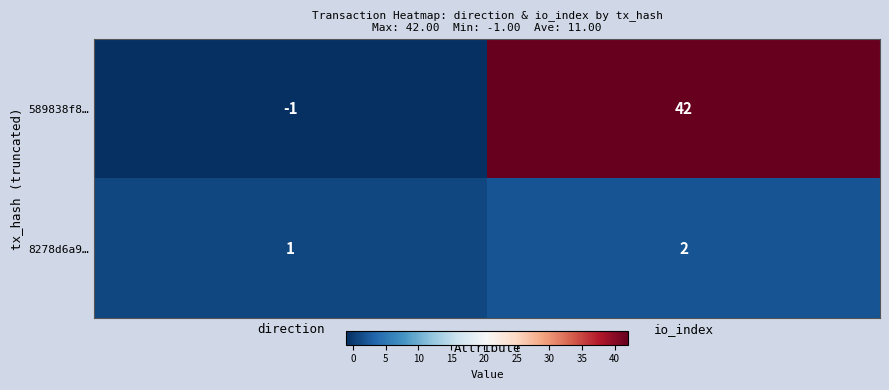

What is the sum of the 589838f8… values at direction and io_index?

41